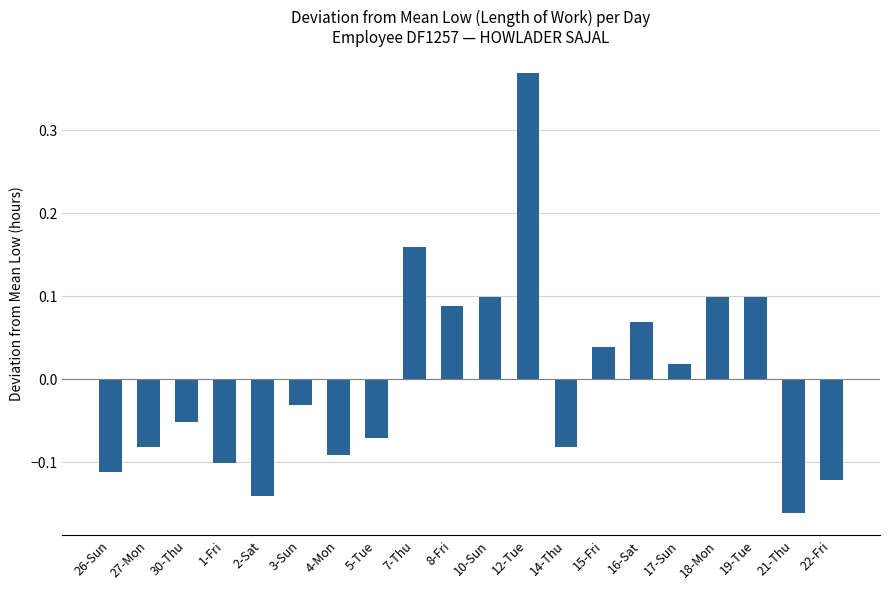

Does the chart contain any negative values?

Yes